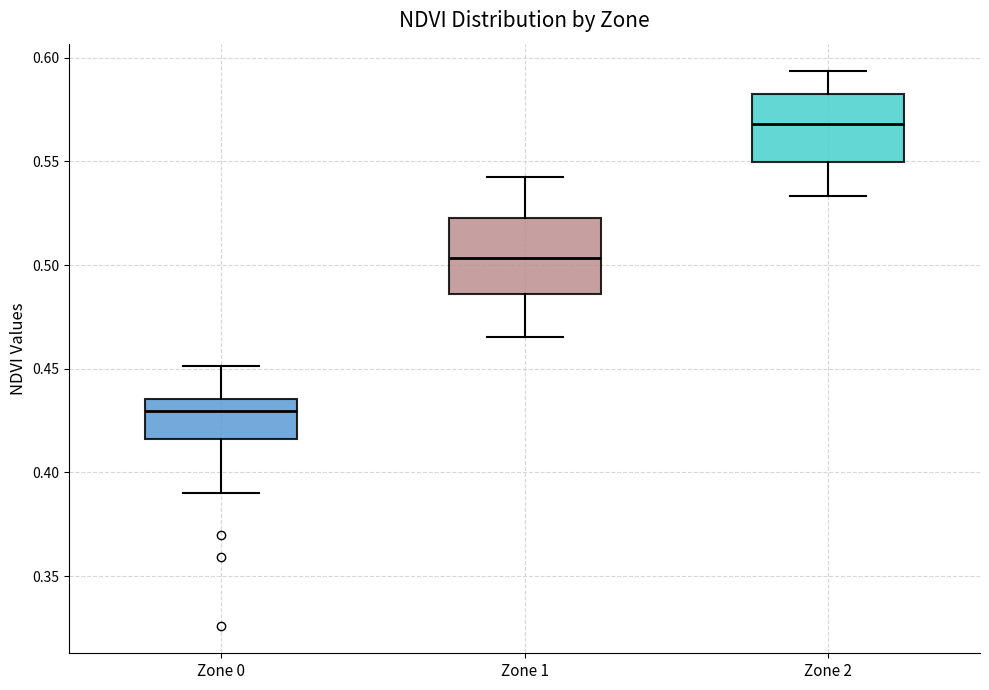

Which box's median line is the lowest?

Zone 0